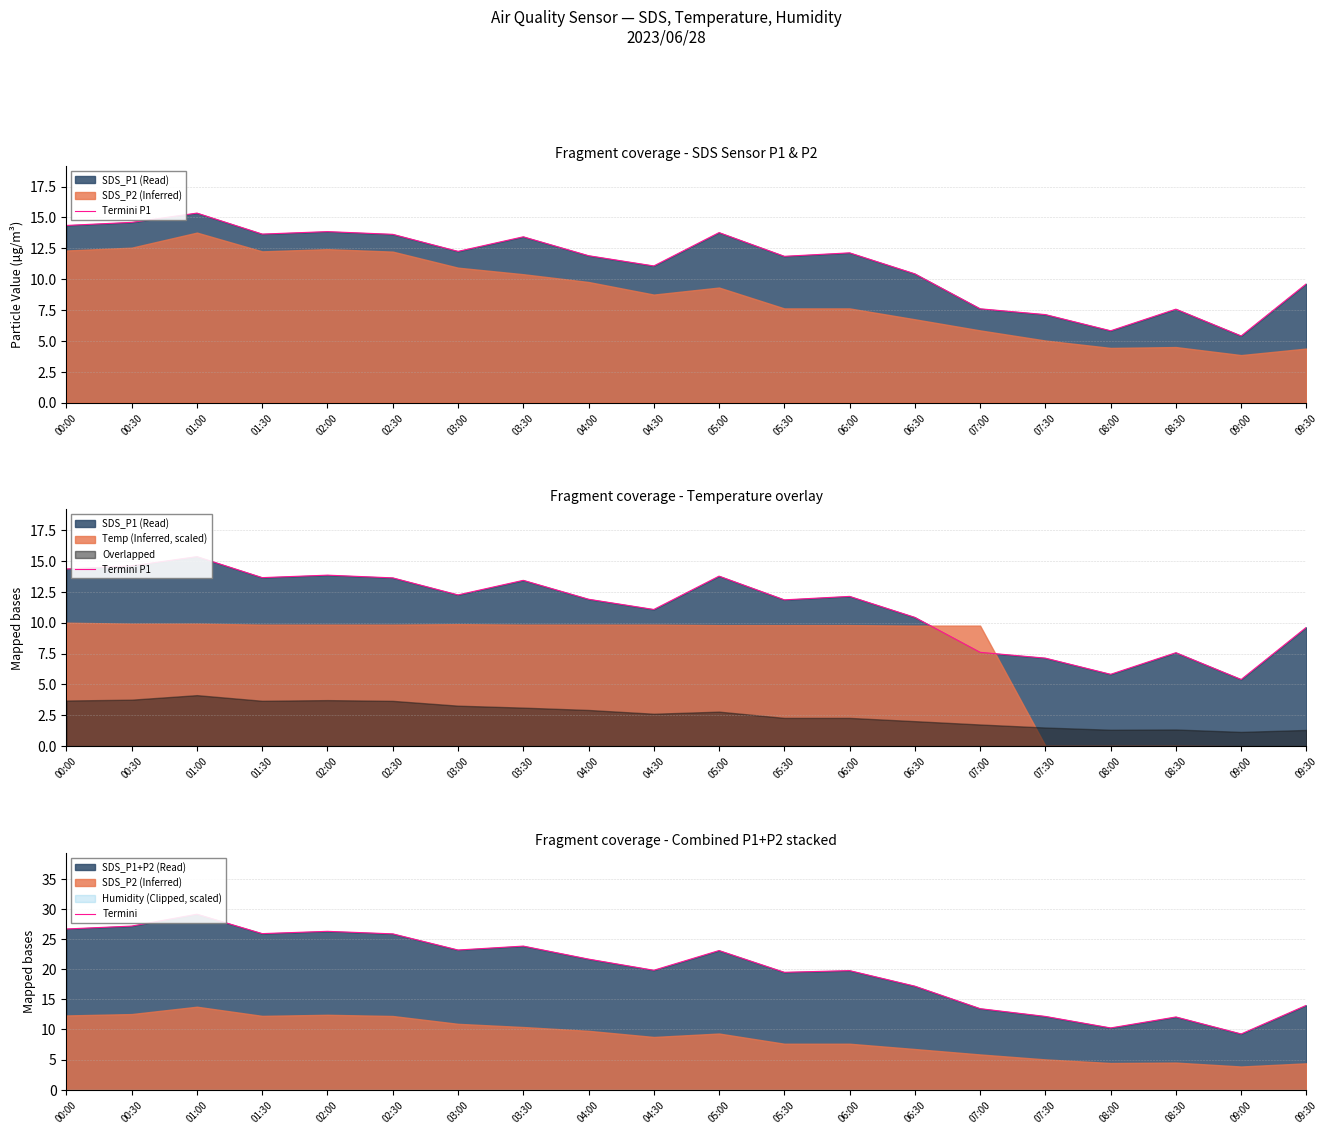

What is the approximate value of Termini at 07:00?

13.4